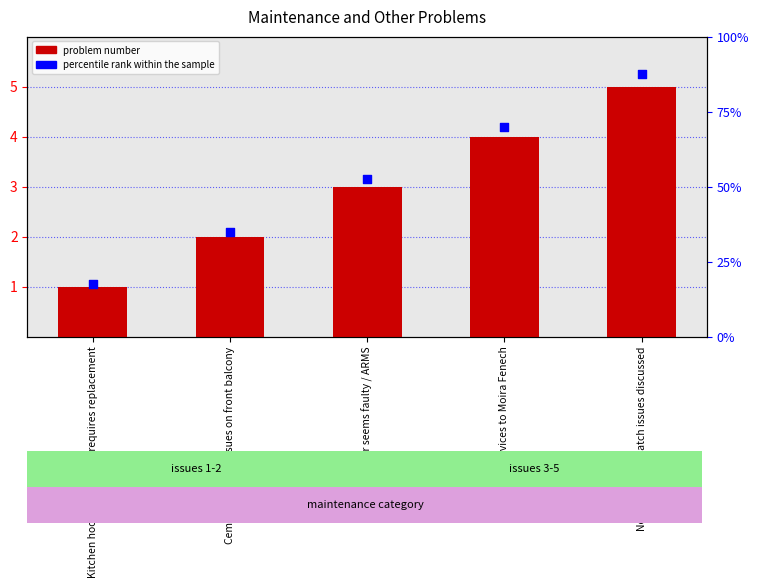

Which series has the largest total across all categories?

percentile rank within the sample